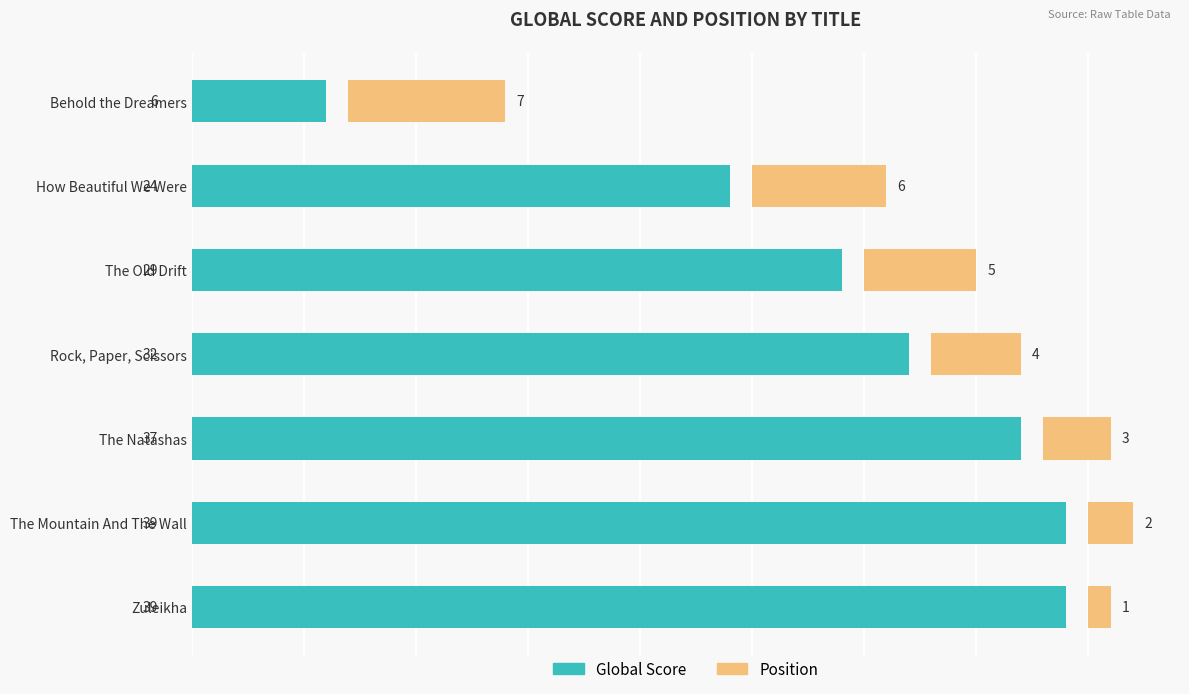

What is the minimum value for Global Score?

6